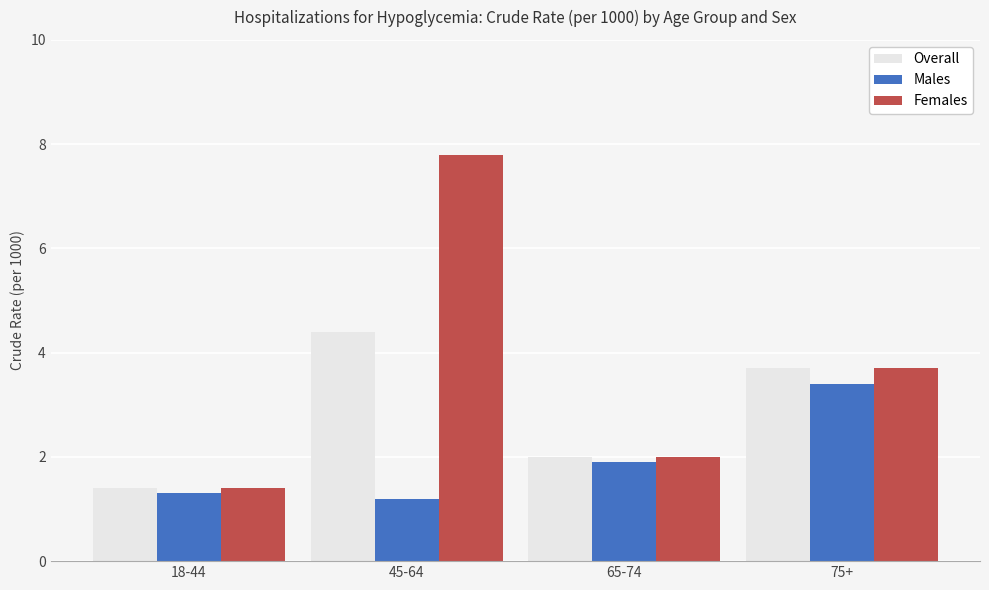

What are all the series names shown in the legend?

Overall, Males, Females